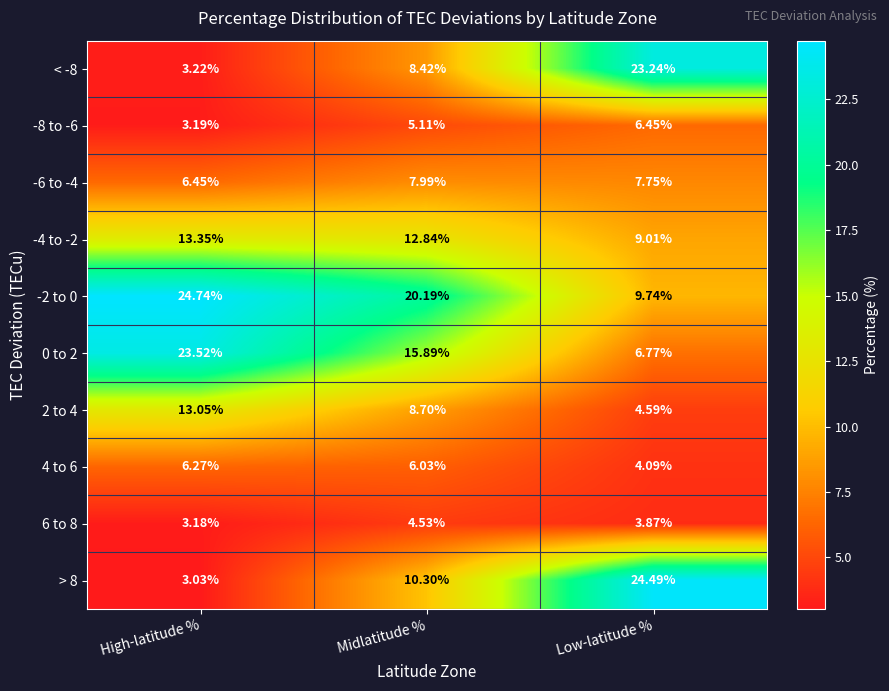

At how many categories does at least one series exceed 10?

3